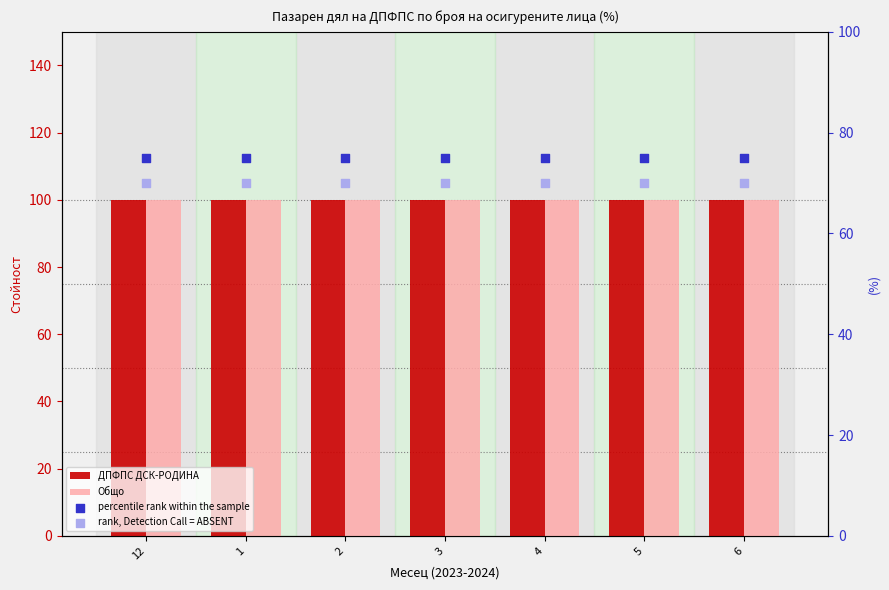

Which series has the largest Y range (max minus min)?

ДПФПС ДСК-РОДИНА